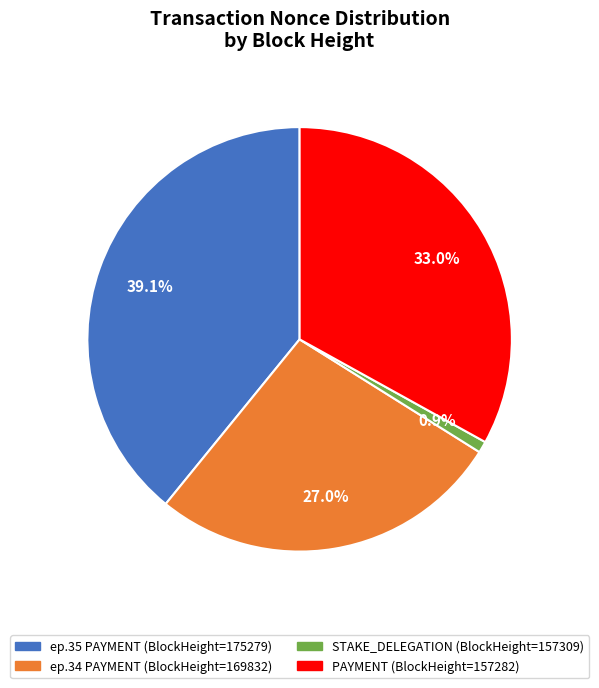

Is there a majority slice in this chart?

No